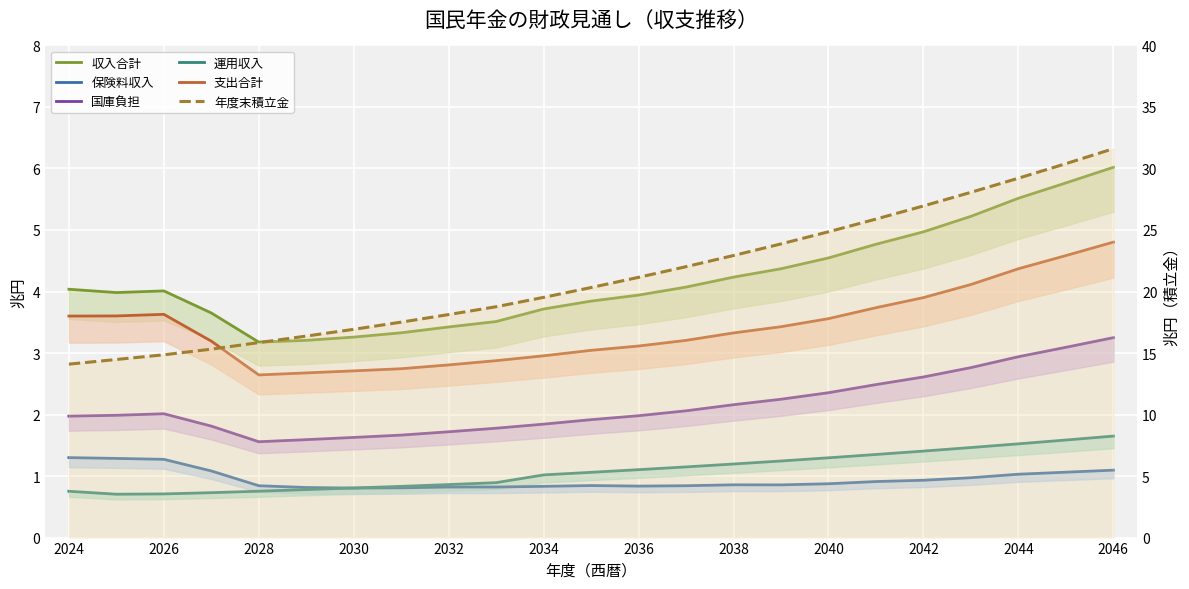

True or false: 年度末積立金 has more than 0 points higher than both neighbors.

False